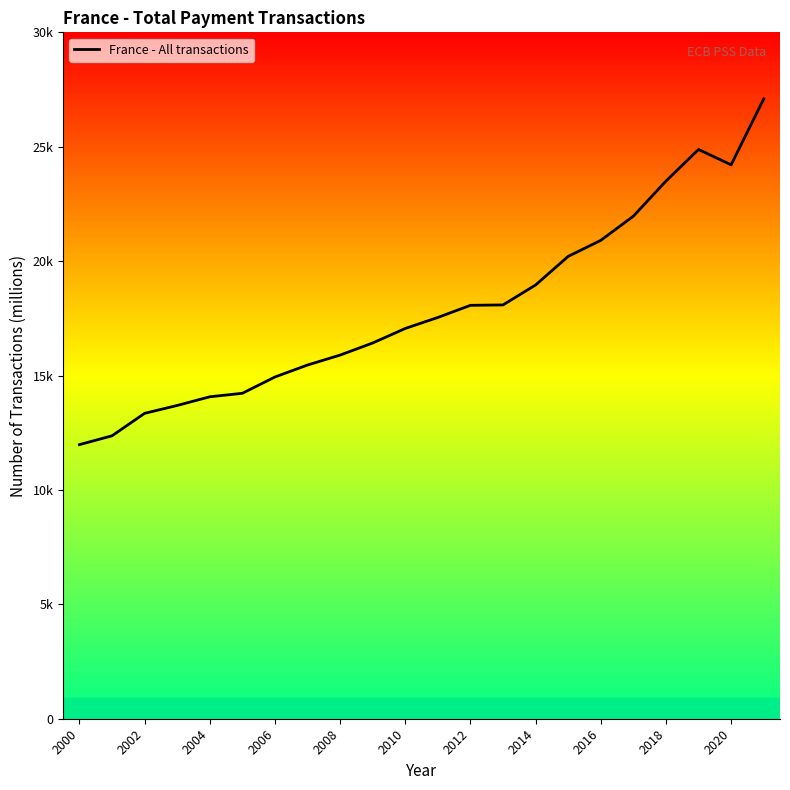

At which category does the data reach its first local valley?

2020